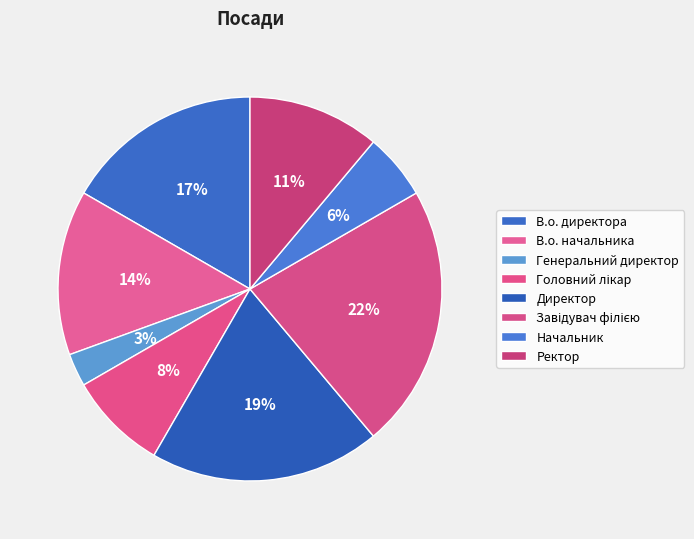

What portion of the pie excludes В.о. начальника?

86.1%